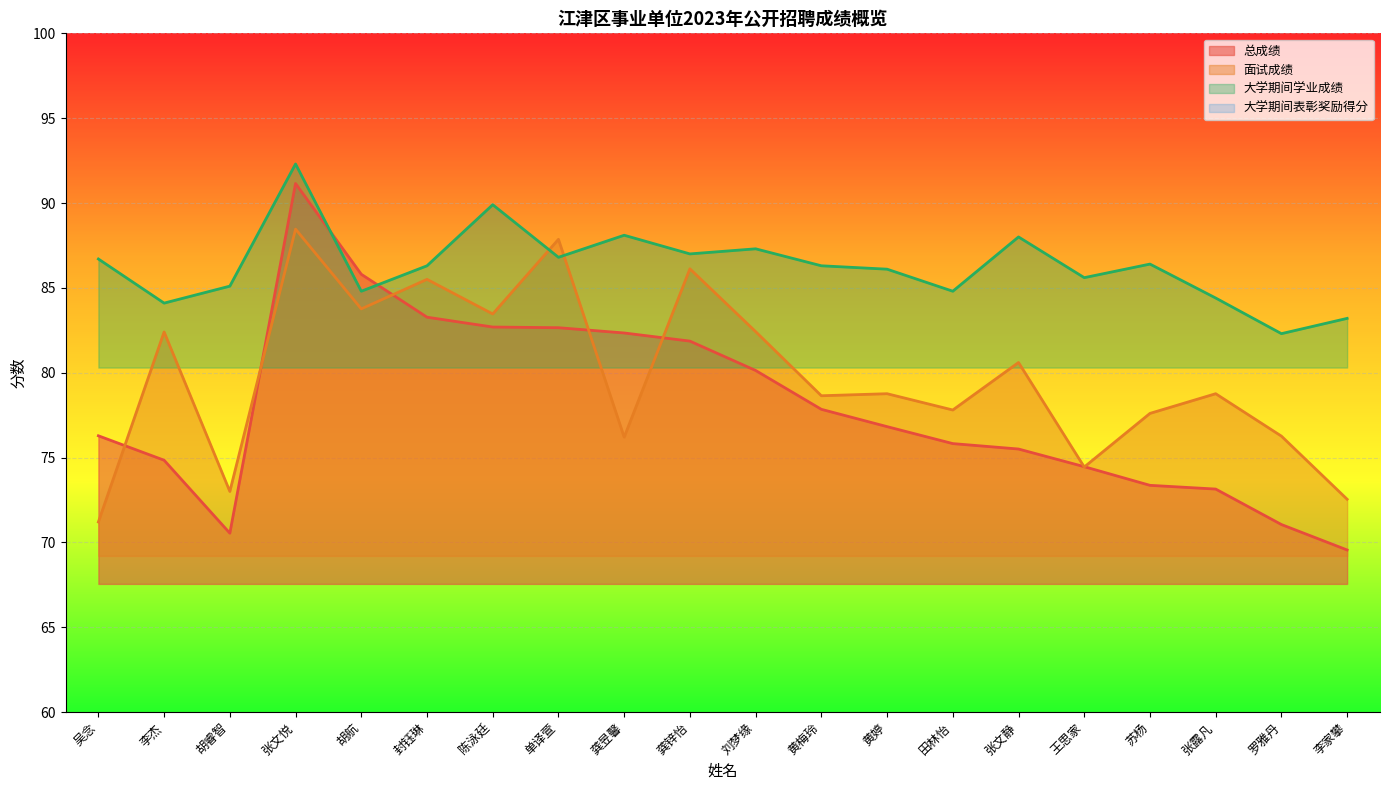

Which category has the lowest value in the 总成绩 series?

李家攀